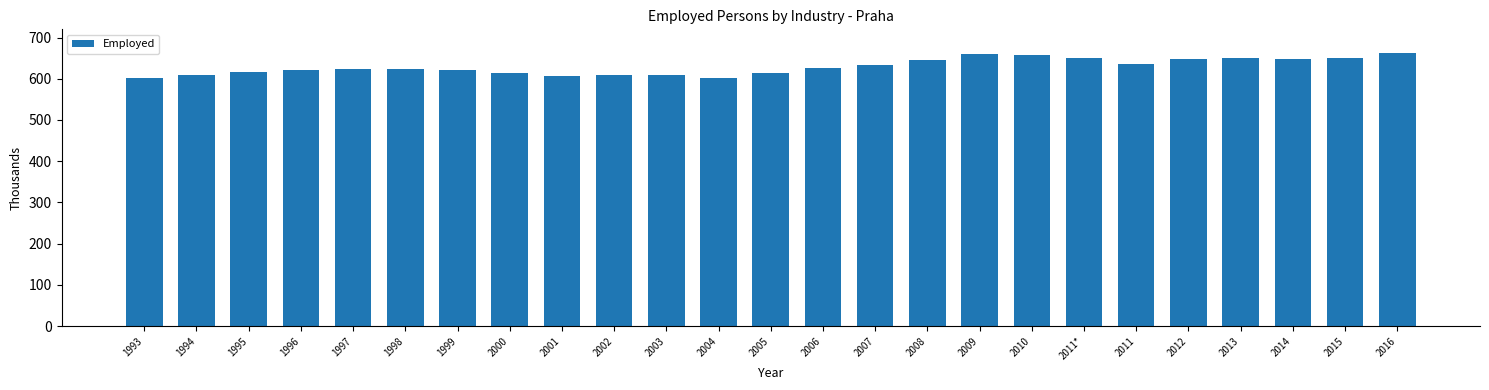

True or false: the data shows 615.2 at 2005.

True